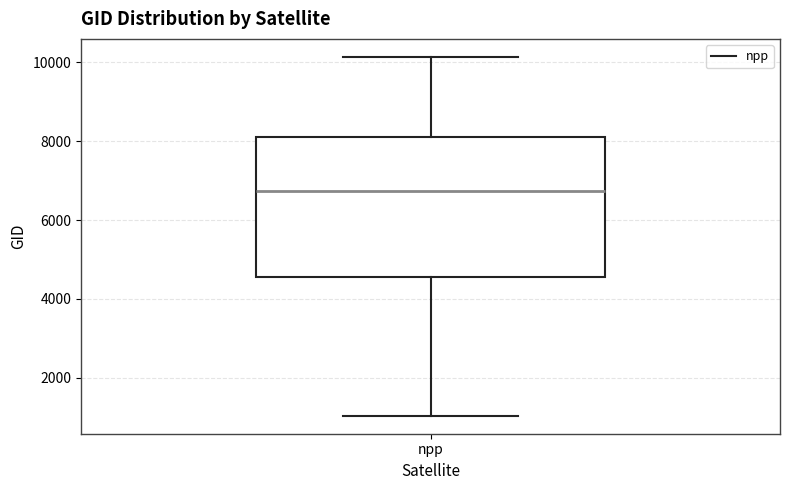

Where is the lower edge of the box for npp on the y-axis? The values are not printed on the chart, so give them approximately, as read against the axis.

4600